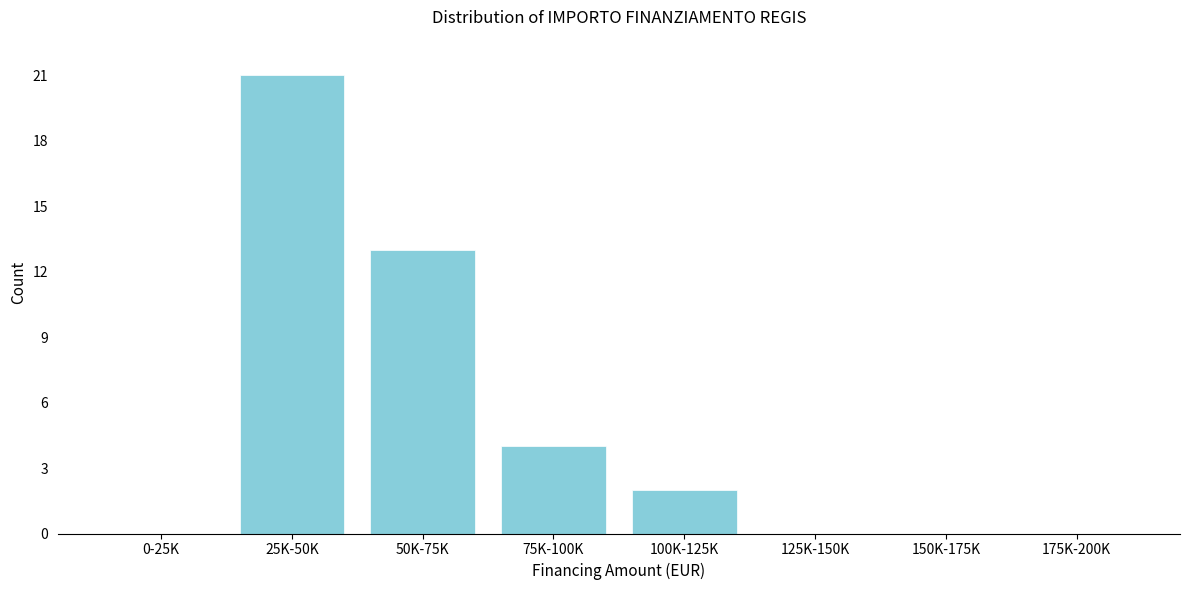

Reading left to right, transcribe all the data shown in this chart.

0-25K=0	25K-50K=21	50K-75K=13	75K-100K=4	100K-125K=2	125K-150K=0	150K-175K=0	175K-200K=0